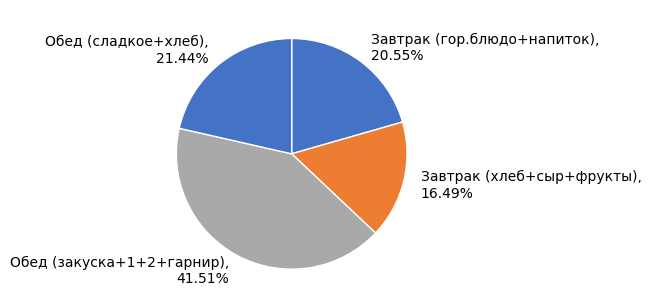

How many slices are in this pie chart?

4